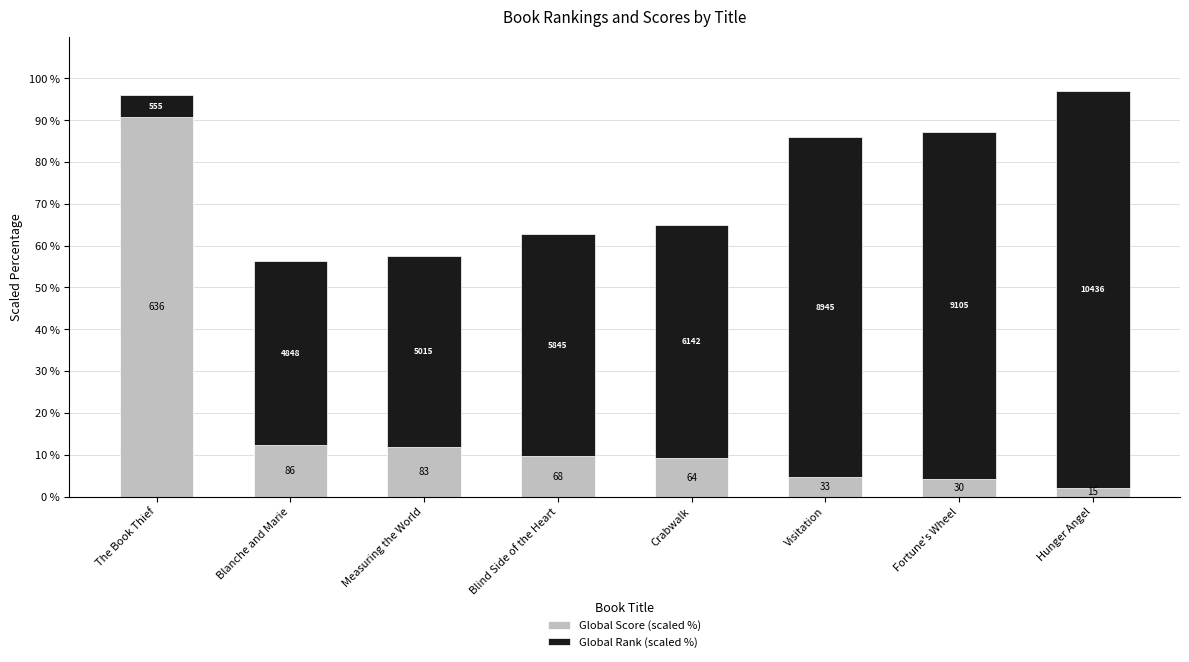

What is the label of the 8th bar from the left?

Hunger Angel